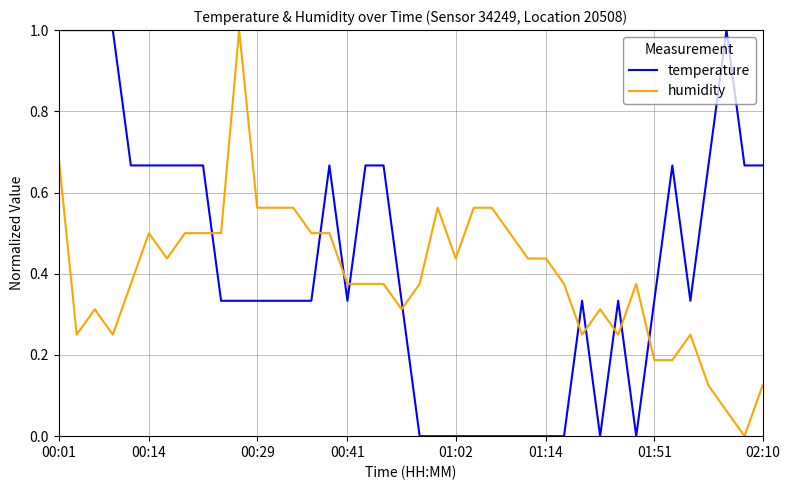

What is the maximum value for temperature?

1.0